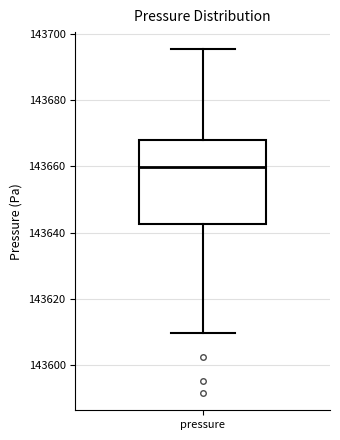

Where is the lower edge of the box for pressure on the y-axis? The values are not printed on the chart, so give them approximately, as read against the axis.

143642